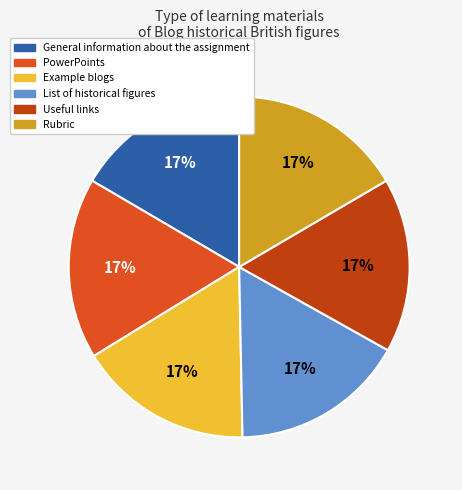

Is there a majority slice in this chart?

No